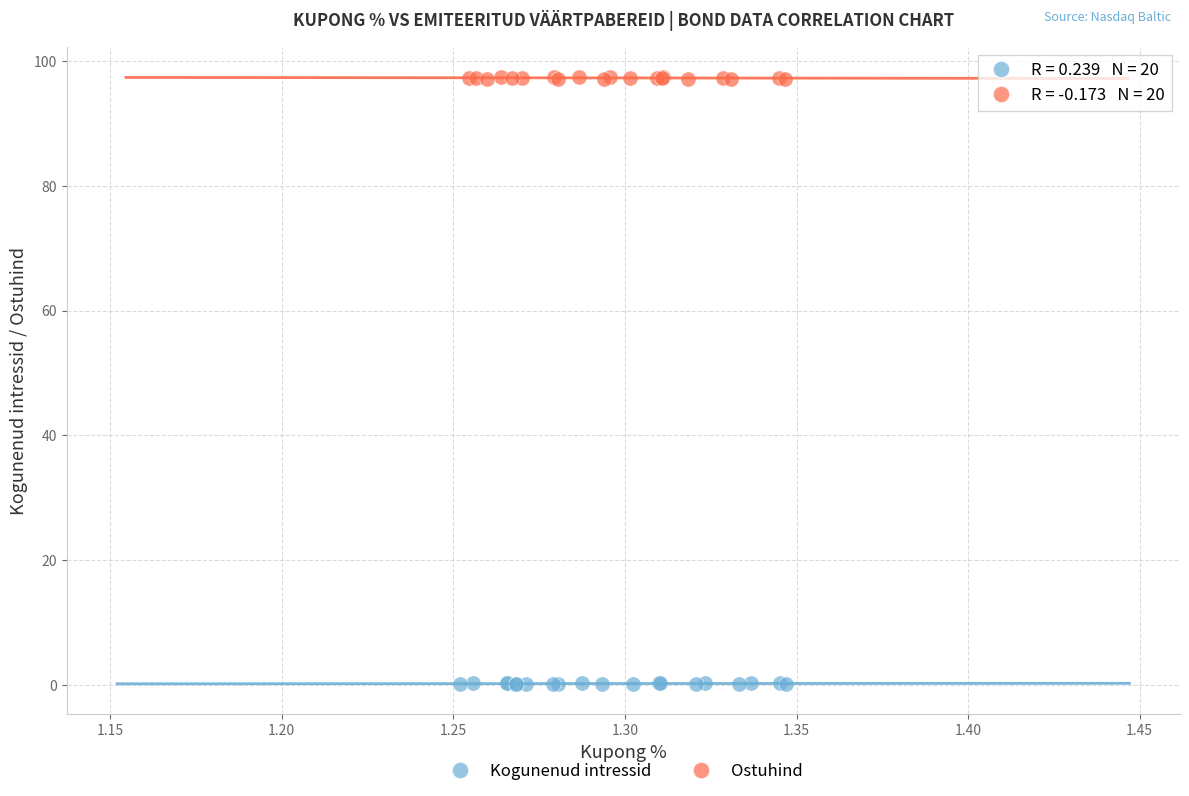

Which series reaches the maximum Y coordinate?

Ostuhind